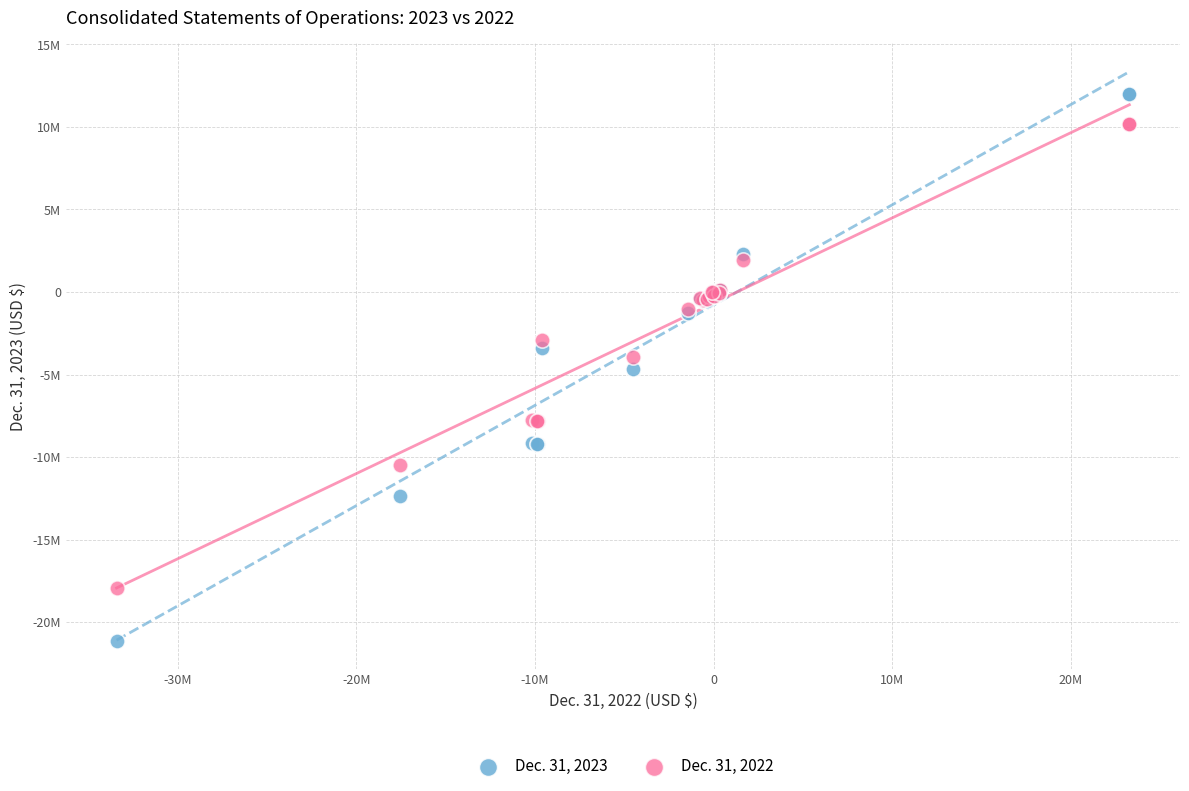

What are all the series names shown in the legend?

Dec. 31, 2023, Dec. 31, 2022